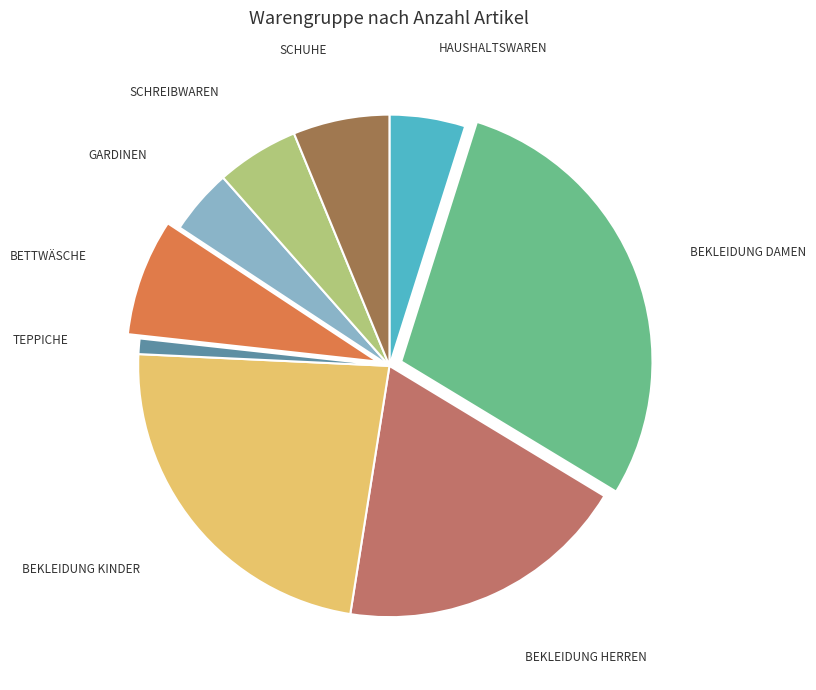

How many segments does this pie chart have?

9